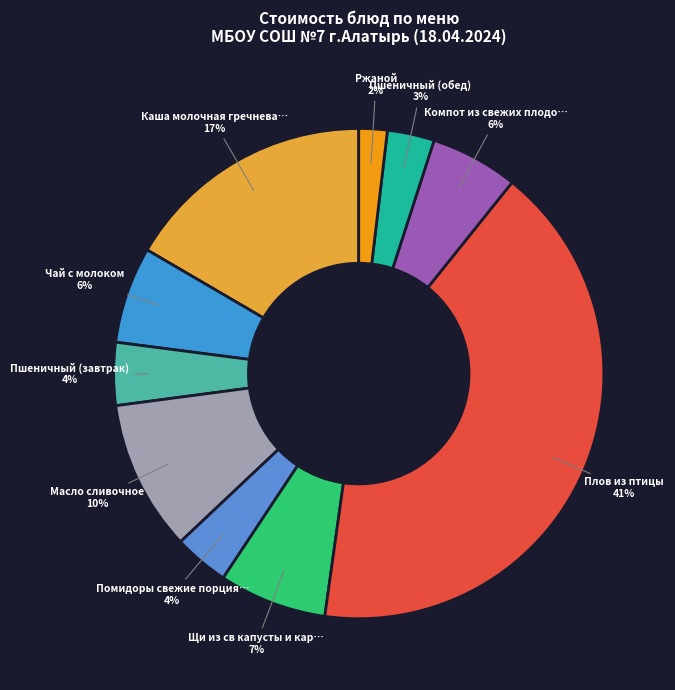

How many slices are in this pie chart?

10